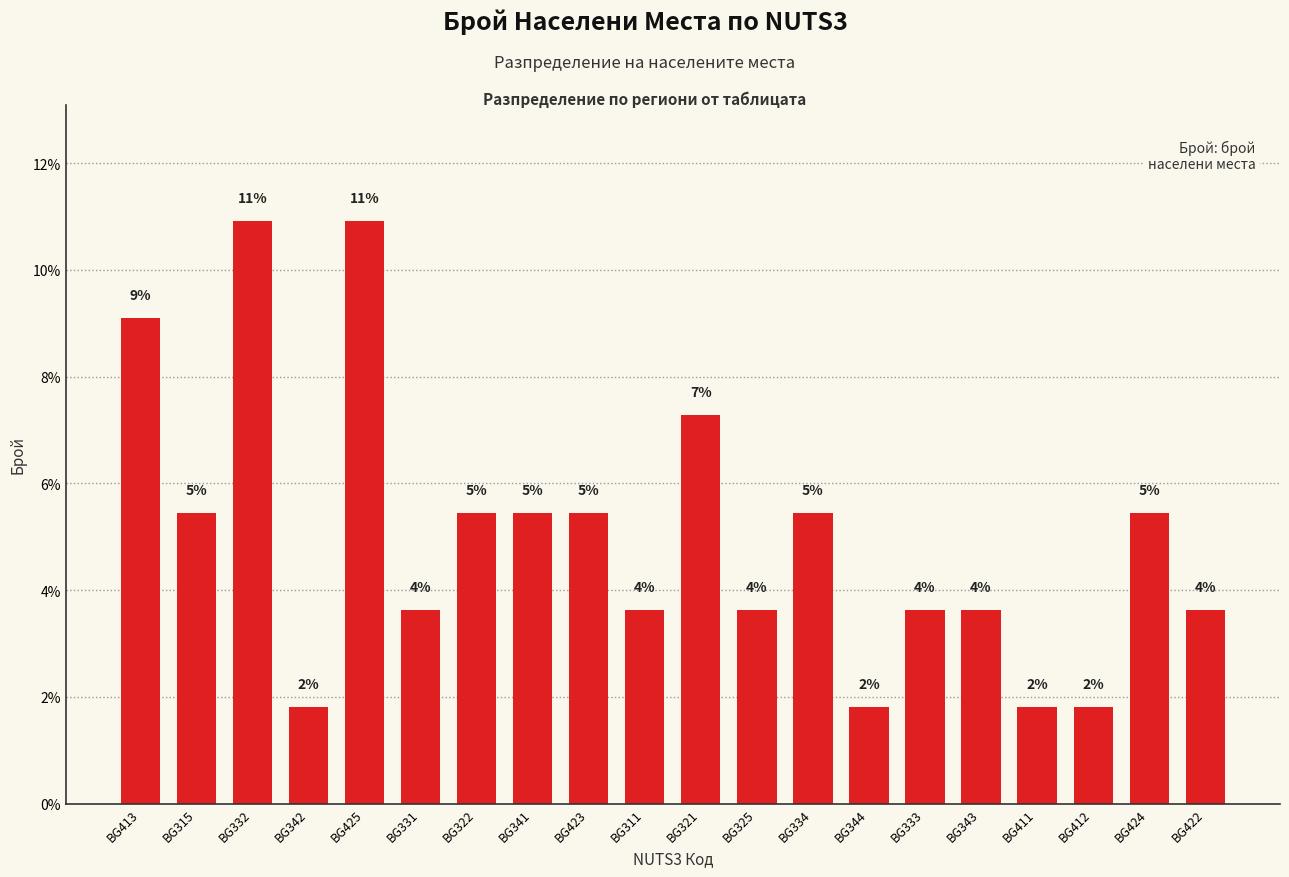

Rank the categories by value from lowest to highest.

BG342, BG344, BG411, BG412, BG331, BG311, BG325, BG333, BG343, BG422, BG315, BG322, BG341, BG423, BG334, BG424, BG321, BG413, BG332, BG425